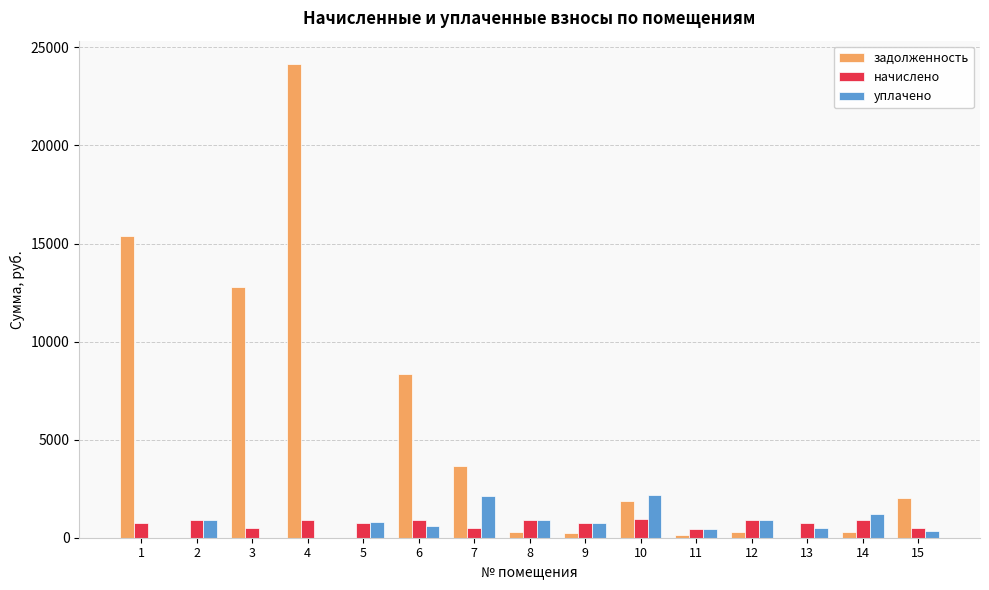

Where is задолженность nearest to the value 12068?

3